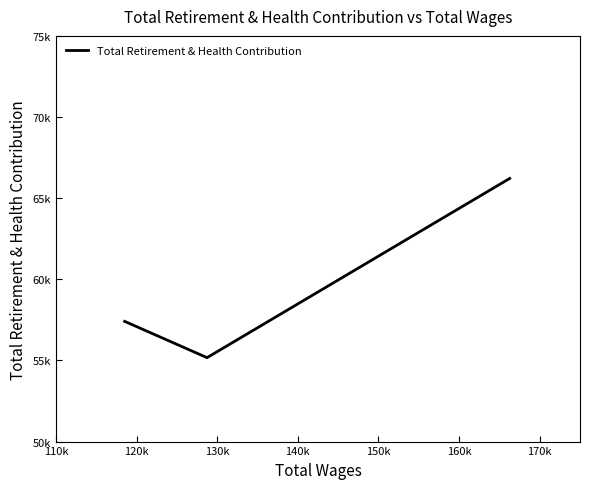

Does the chart display data point markers on the line(s)?

No